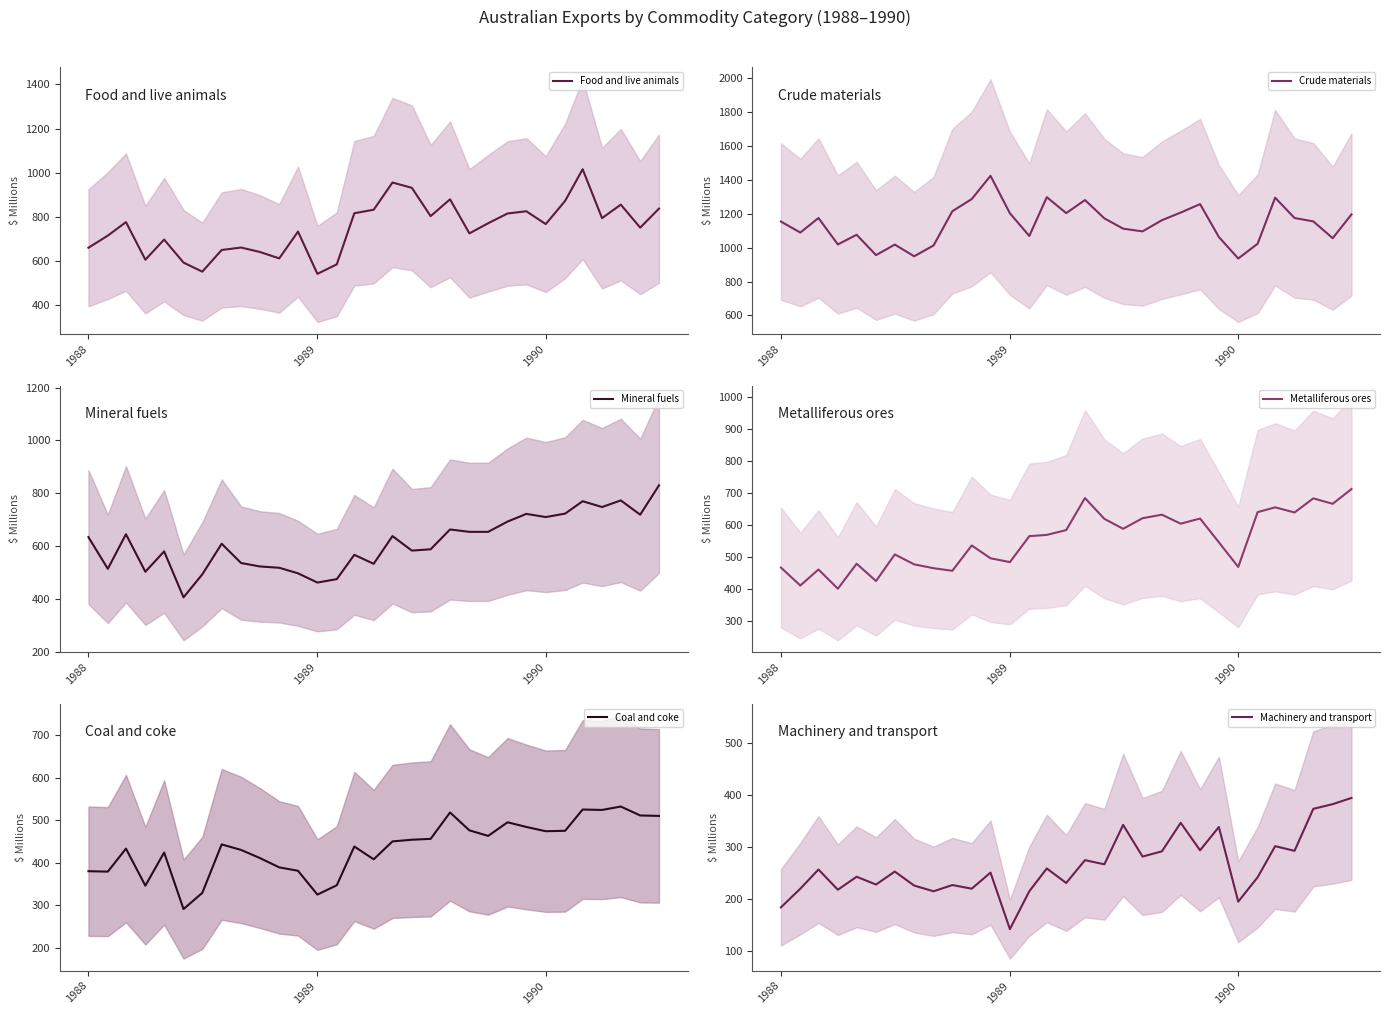

Reading right to left, extract all data points from this chart.

Food and live animals: 838	752	856	795	1016	873	768	826	816	772	726	880	804	932	956	833	817	586	543	734	613	642	662	651	553	594	698	607	777	716	661
Crude materials: 1196	1056	1155	1175	1295	1023	936	1063	1257	1207	1162	1096	1112	1173	1281	1204	1298	1069	1203	1424	1287	1215	1013	949	1018	956	1076	1019	1175	1089	1154
Mineral fuels: 830	719	773	748	770	723	710	722	693	654	654	663	588	583	638	533	567	475	462	497	518	523	536	609	493	406	580	503	645	514	634
Metalliferous ores: 713	667	684	640	656	641	470	547	621	605	633	622	589	620	685	585	570	566	485	497	537	458	466	478	509	426	480	402	462	412	468
Coal and coke: 510	511	532	524	525	475	474	484	495	463	476	518	456	454	450	408	438	347	325	381	389	411	430	443	329	291	424	346	433	379	380
Machinery and transport: 395	383	374	293	302	242	195	339	294	347	292	282	343	267	275	231	259	215	142	251	220	227	215	226	253	228	243	218	257	220	184